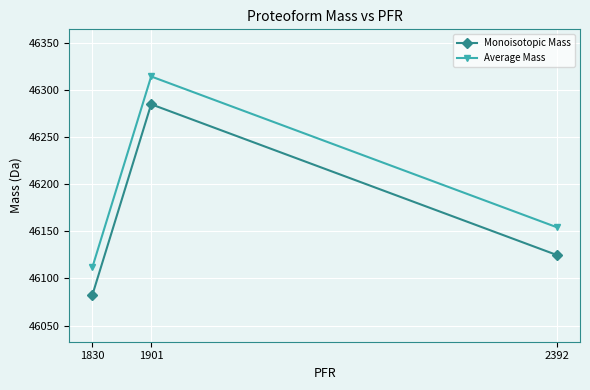

Which label corresponds to the smallest value in the chart?

1830